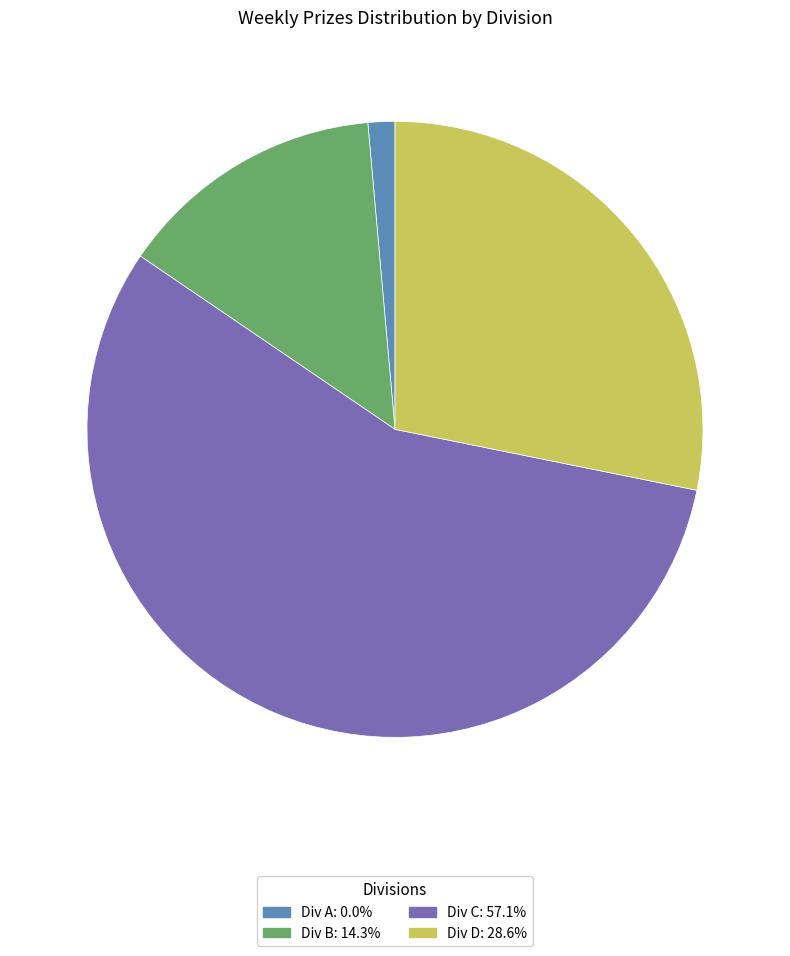

Is there any slice that represents more than half of the pie?

Yes